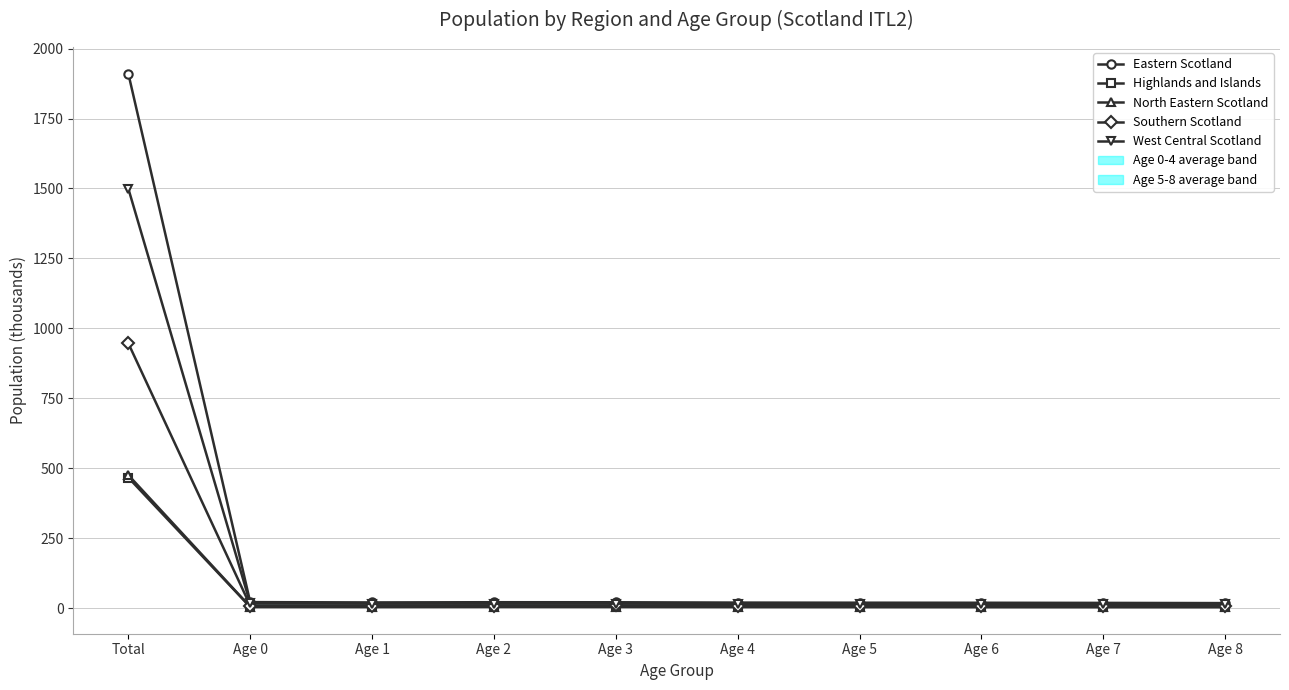

What is the value of the Eastern Scotland point at the 3rd from the left?

21.1